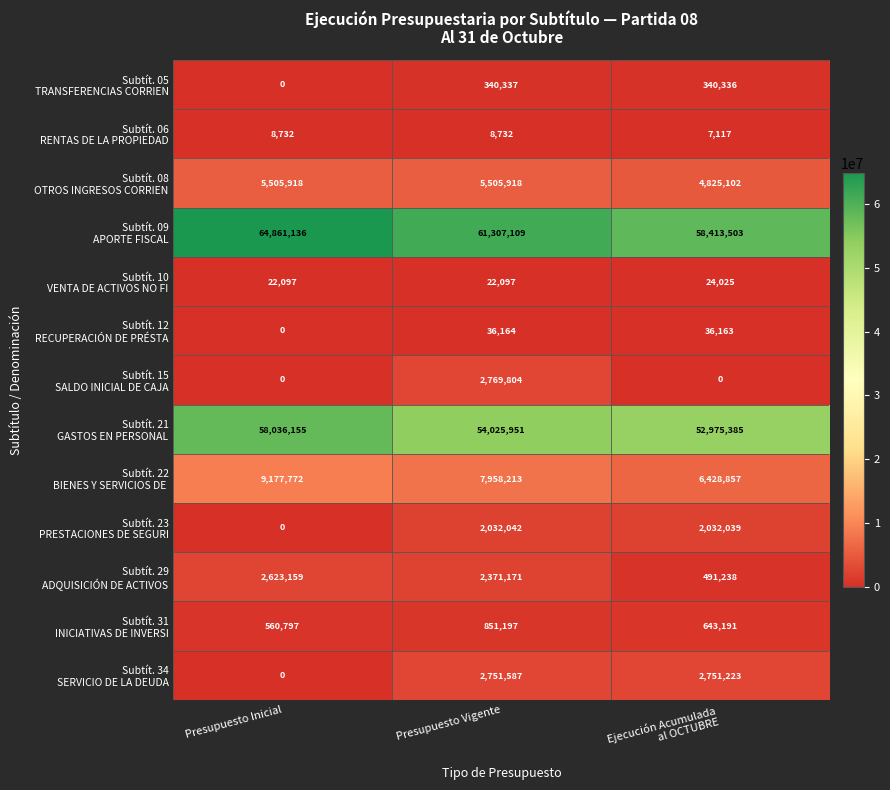

At which category is the sum across all series the highest?

Presupuesto Inicial